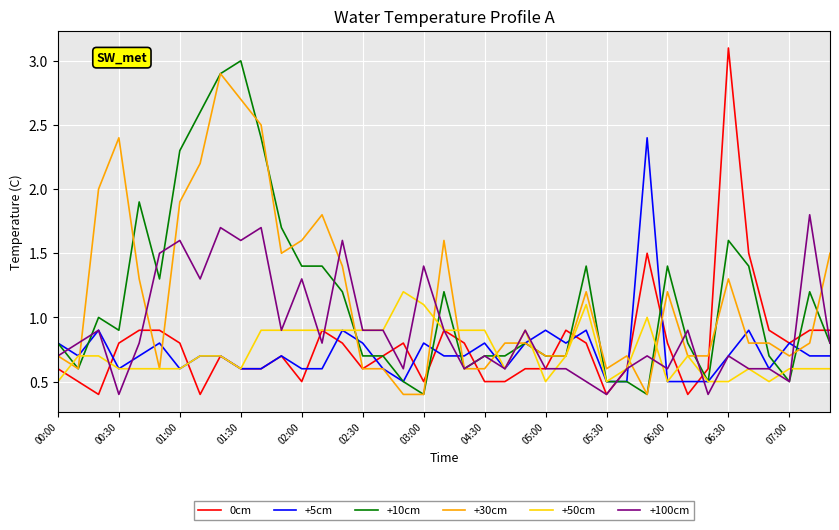

What is the highest value of the +10cm series?

3.0